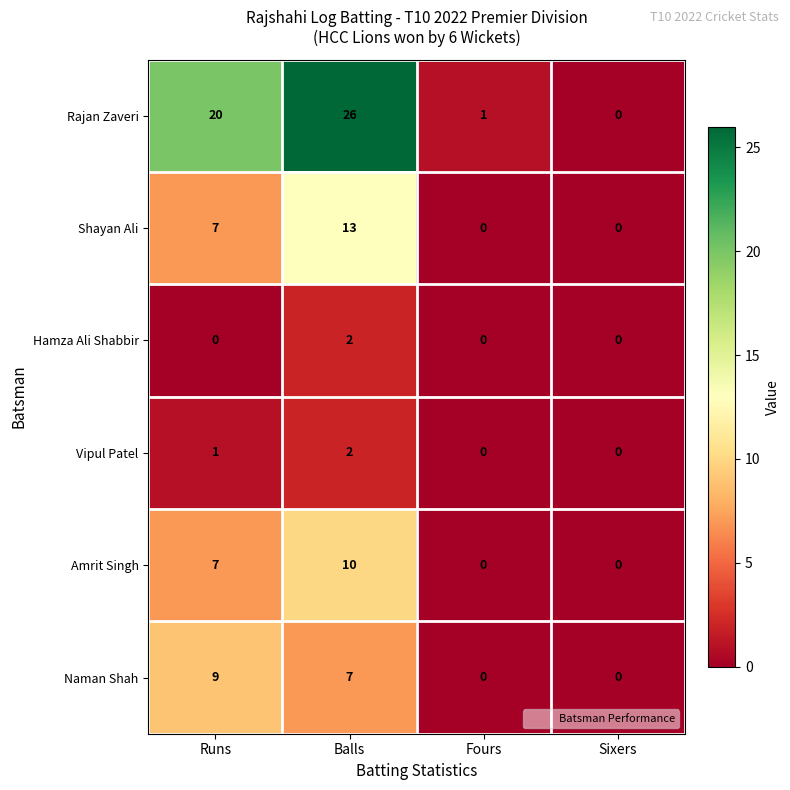

What value does the Rajan Zaveri series have at Runs?

20